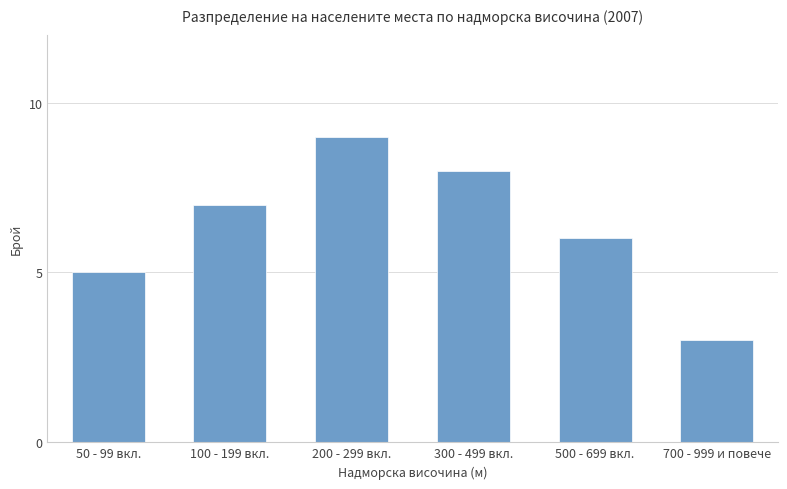

How many distinct data groups are displayed?

1